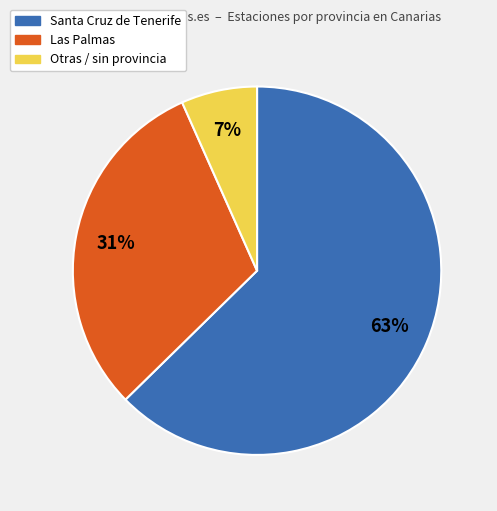

To the nearest percent, what is the average slice percentage?

33%